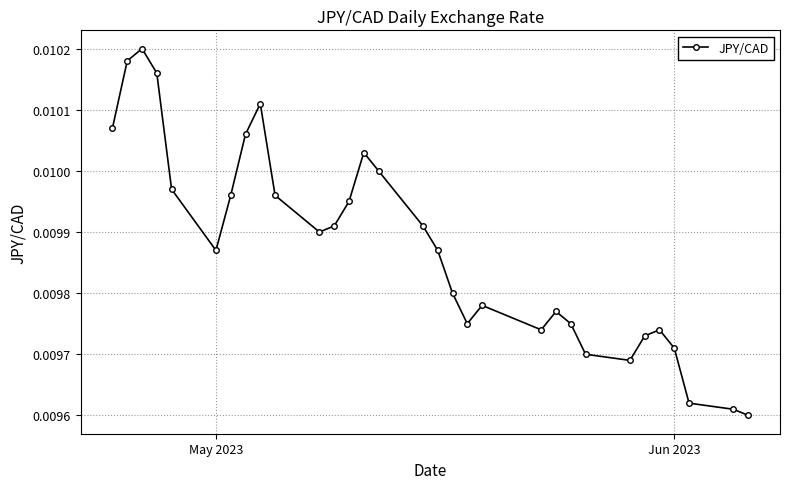

Count the number of categories in the chart.

31